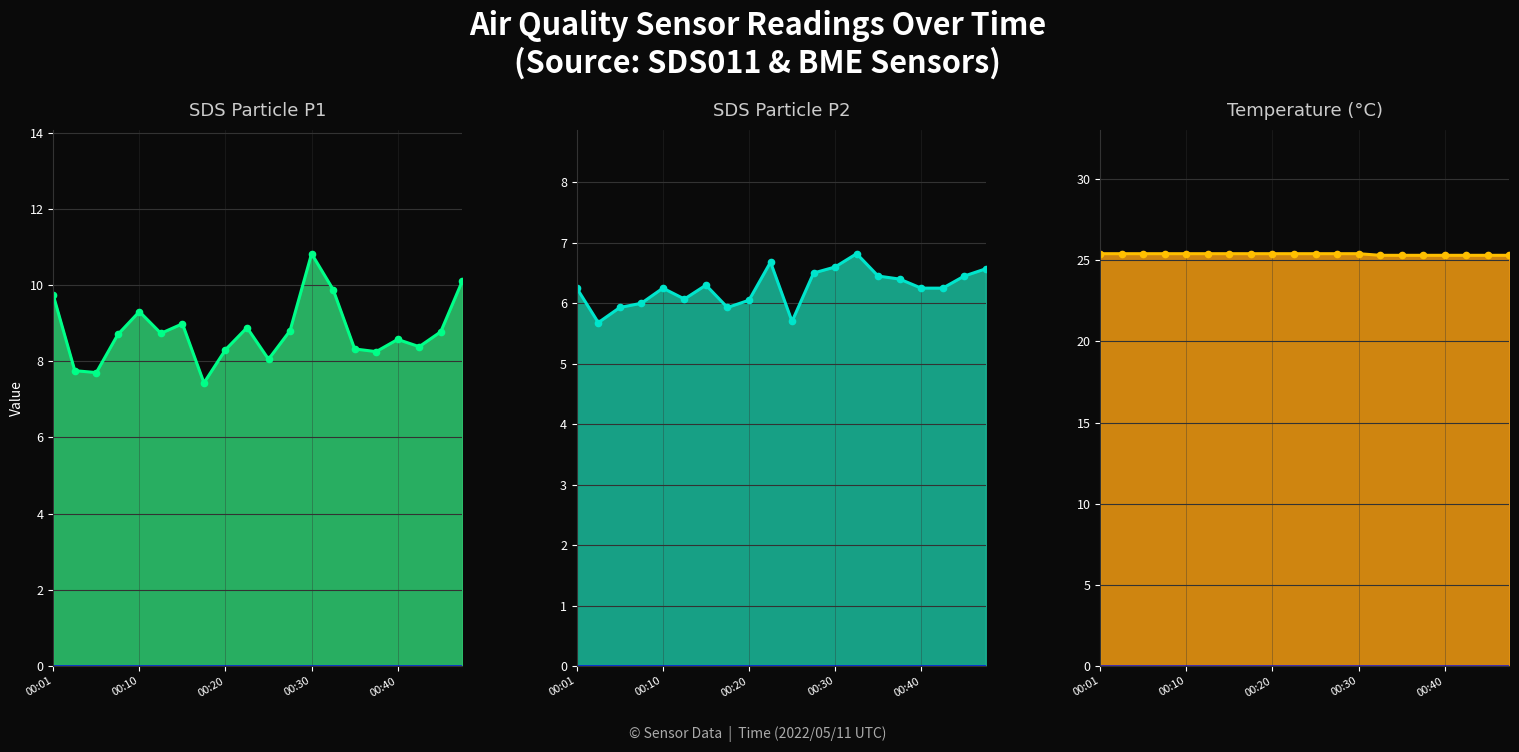

True or false: Temp line has more than 1 interior local peaks.

False